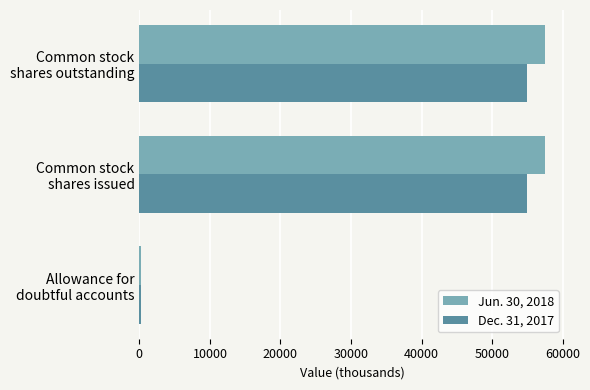

What is the sum of all Jun. 30, 2018 values?

115139.3